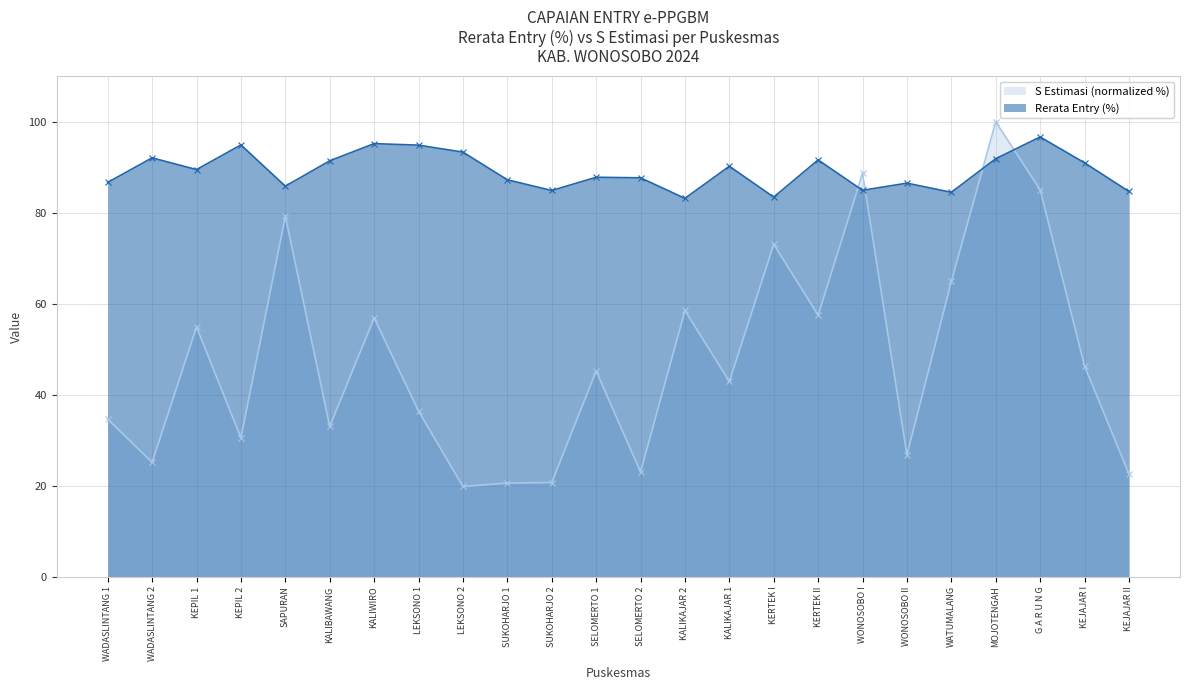

How many data points does each series have?

24